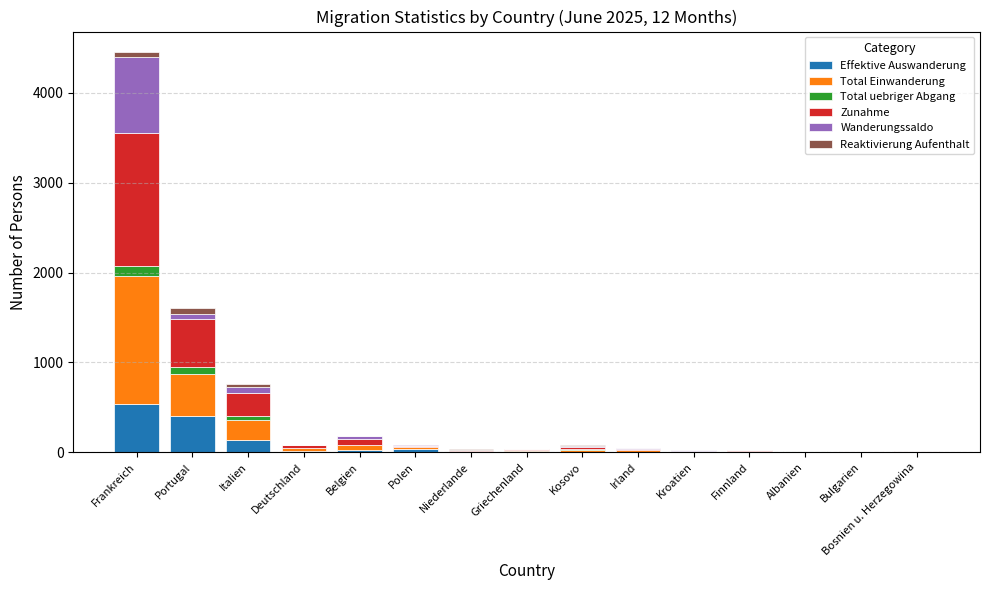

At which category is the sum across all series the highest?

Frankreich